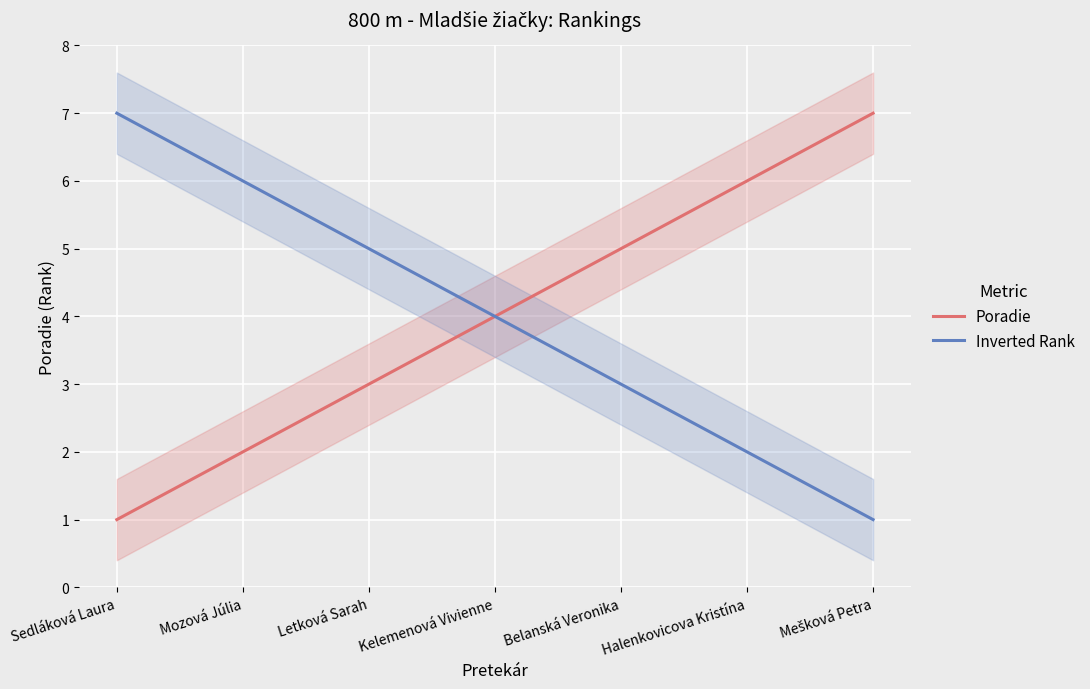

The Inverted Rank series shows 5 at Letková Sarah. True or false?

True